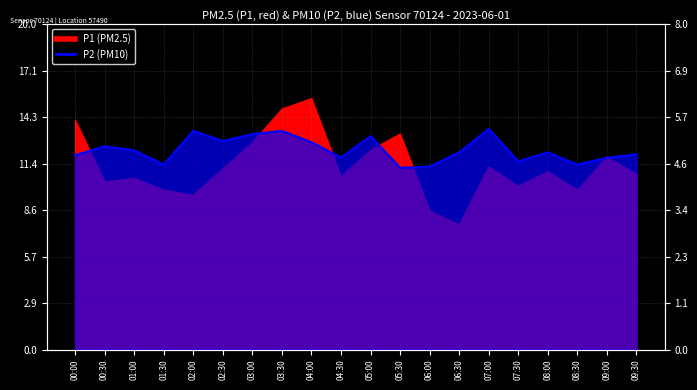

What is the difference between the highest and lowest values at 09:30?

6.0